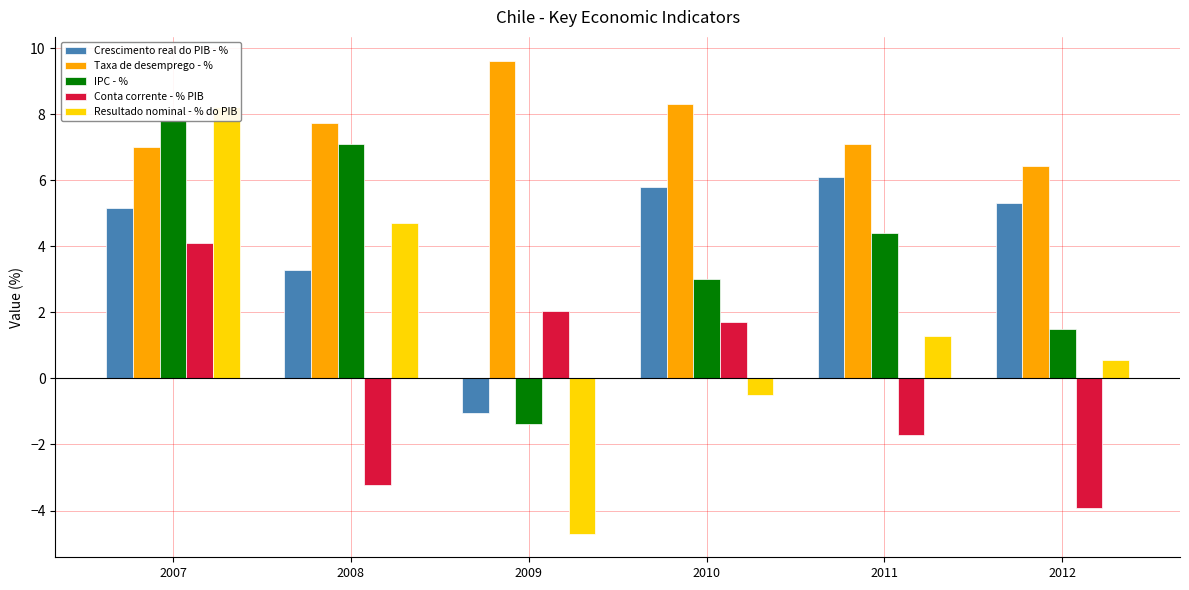

Does the chart contain stacked bars?

No